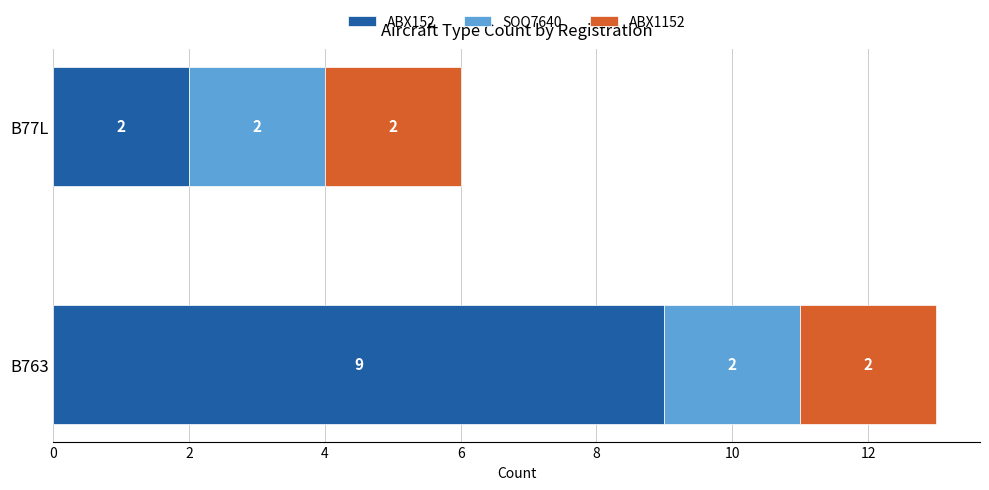

At which label is ABX152 closest to 5?

B77L